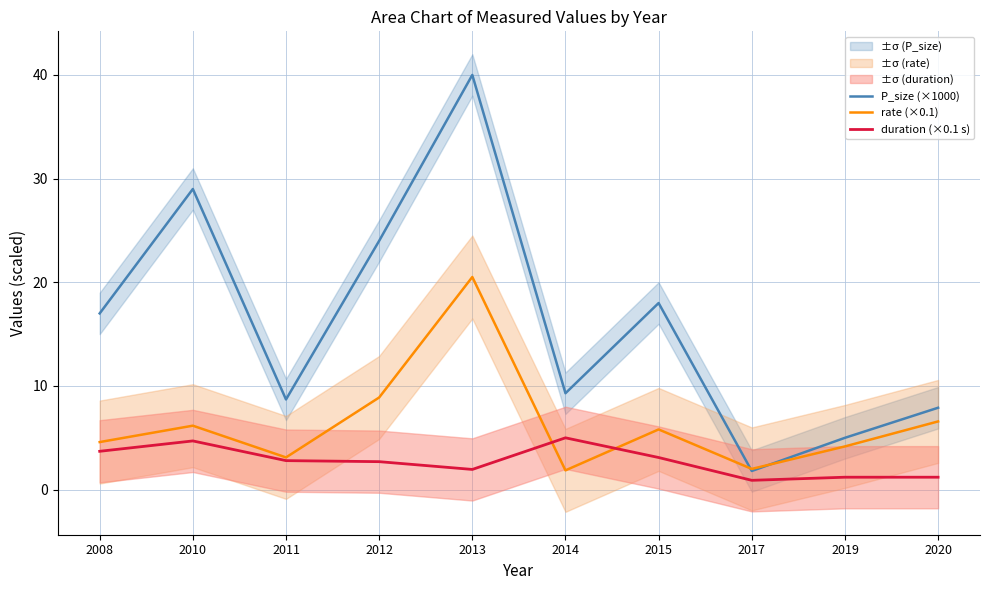

What is the total value across all series at 2010?

39.9